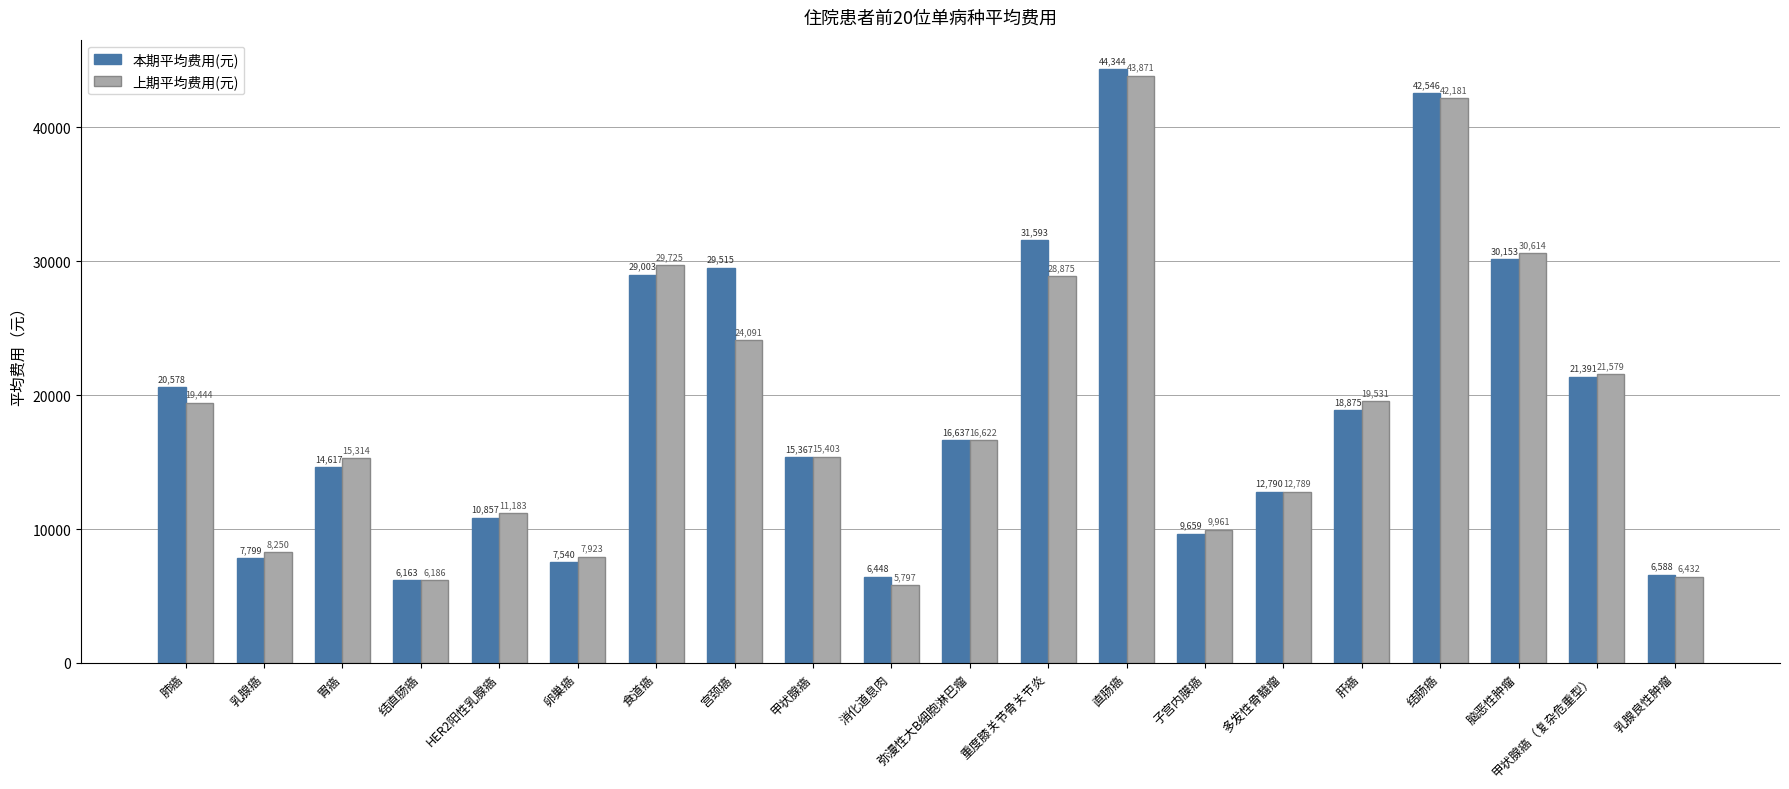

Rank the series at 乳腺良性肿瘤 from lowest to highest value.

上期平均费用(元), 本期平均费用(元)